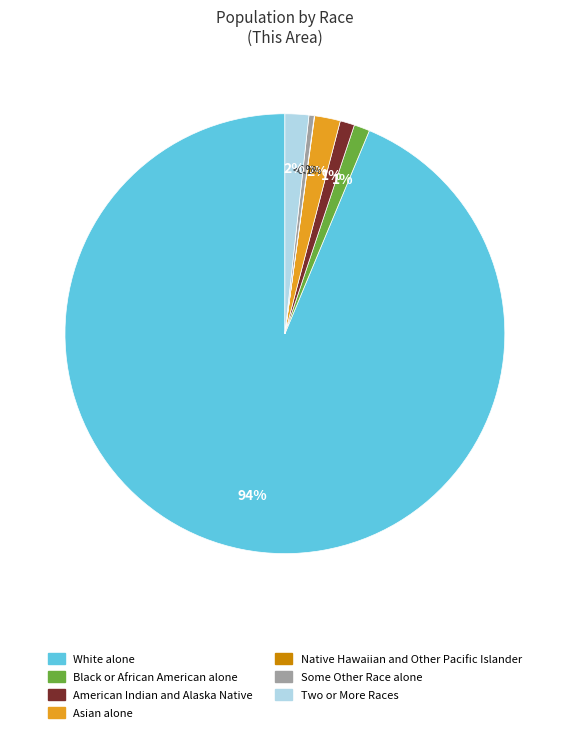

What is the ratio of the value at White alone to the value at Asian alone?

49.6